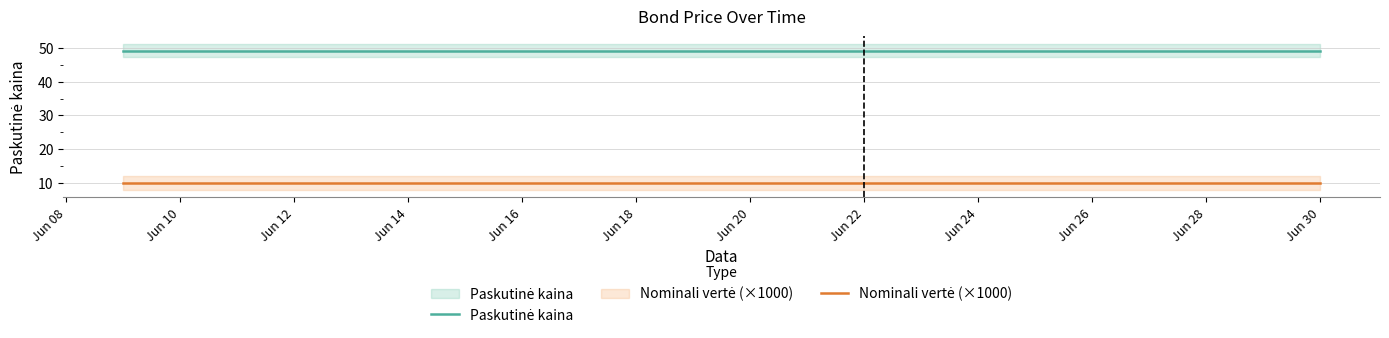

True or false: Paskutinė kaina has more than 0 points higher than both neighbors.

False